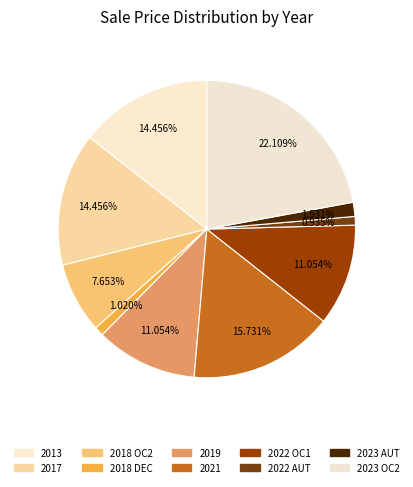

What is the total percentage of 2013 and 2018 DEC?

15.5%